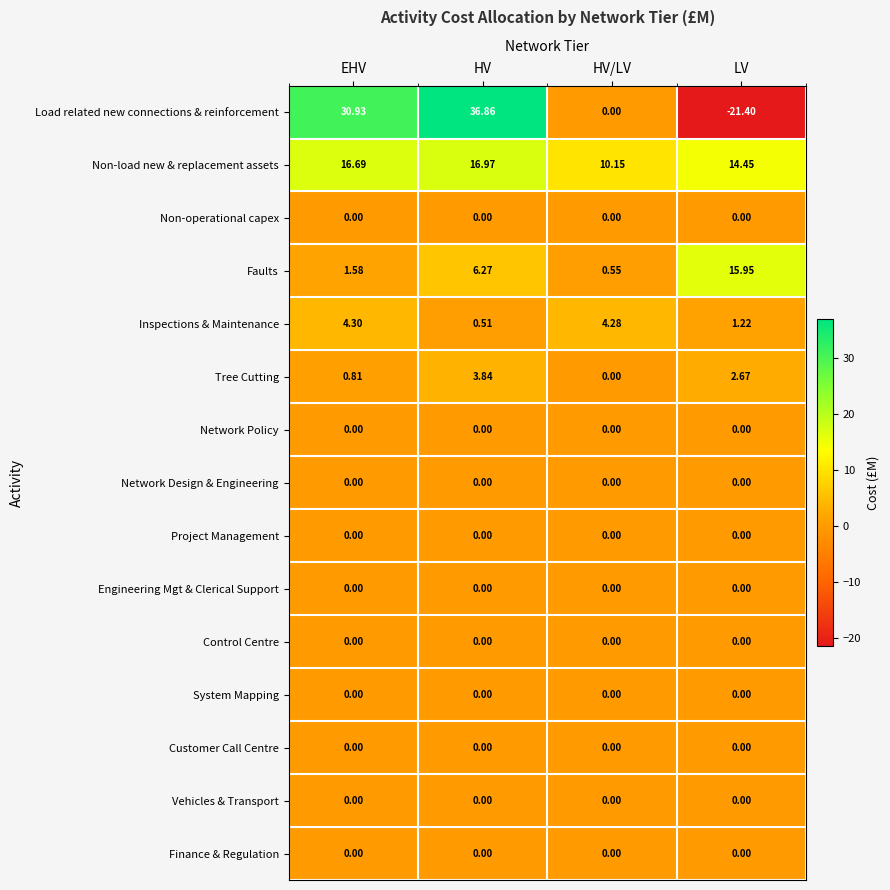

Is the value of Non-operational capex at EHV greater than the value of Faults at HV/LV?

No